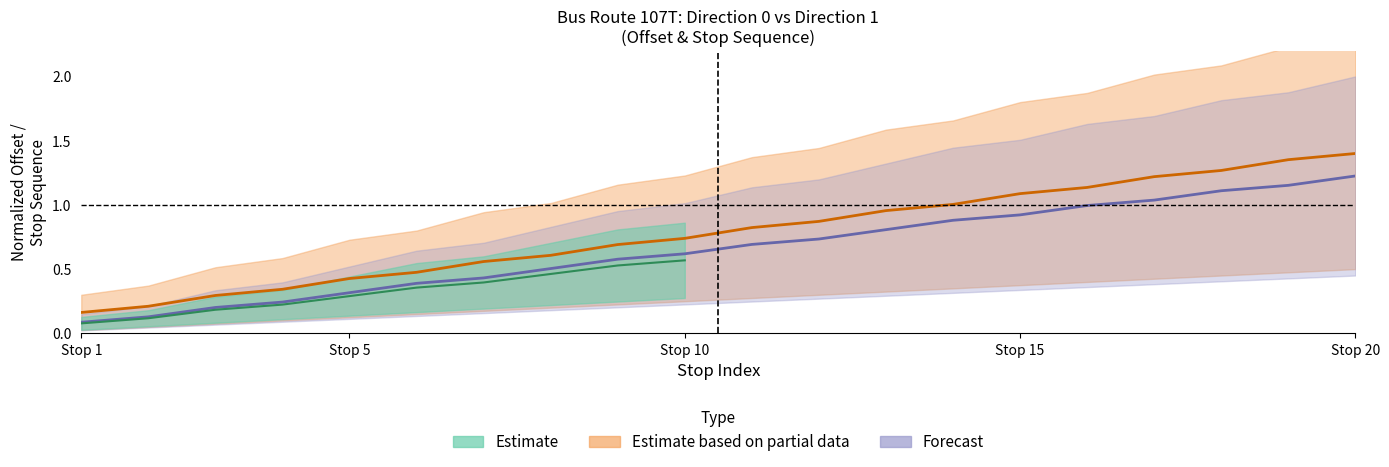

At how many categories does at least one series exceed 1?

7